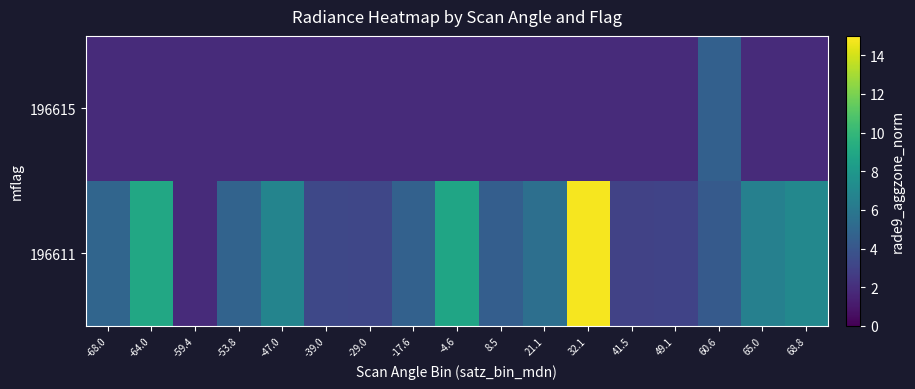

At -53.8, list the series in order from smallest to largest.

196615, 196611